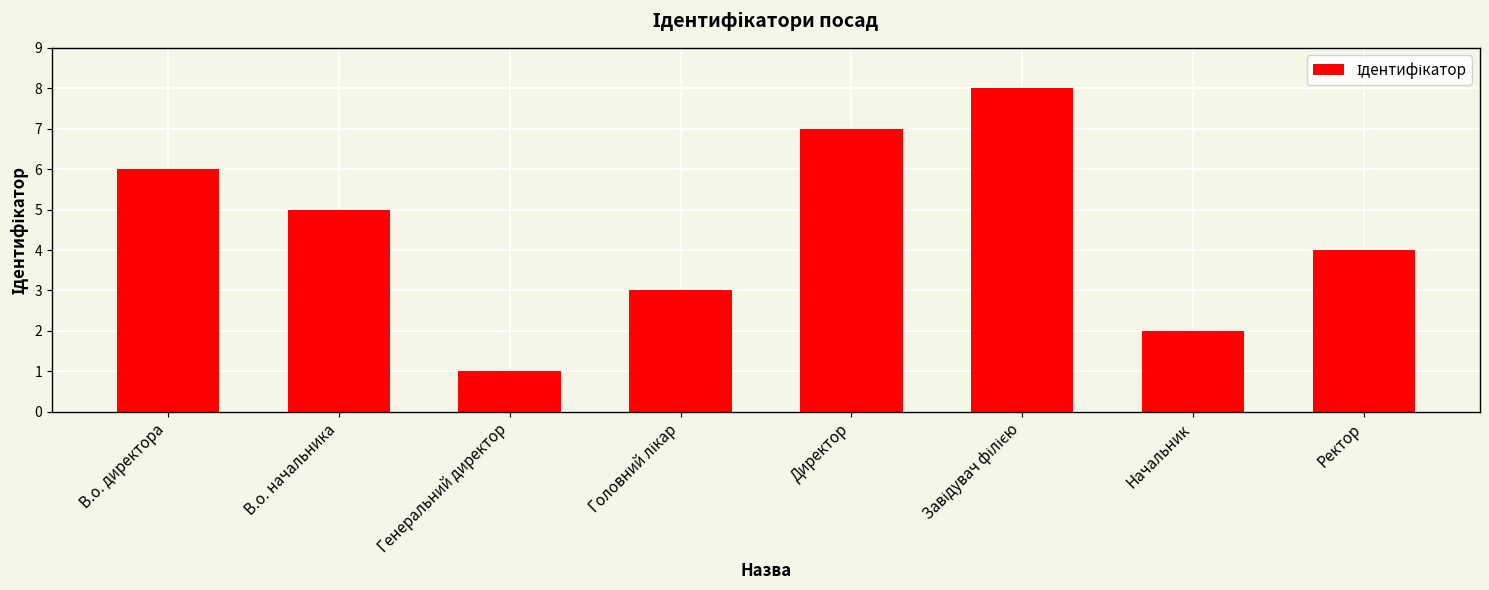

What is the smallest value displayed?

1